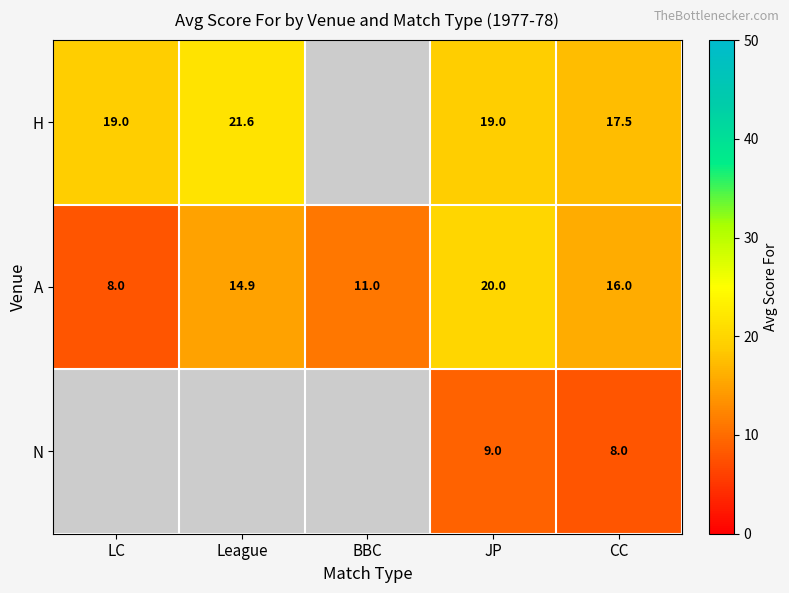

What value does the A series have at CC?

16.0